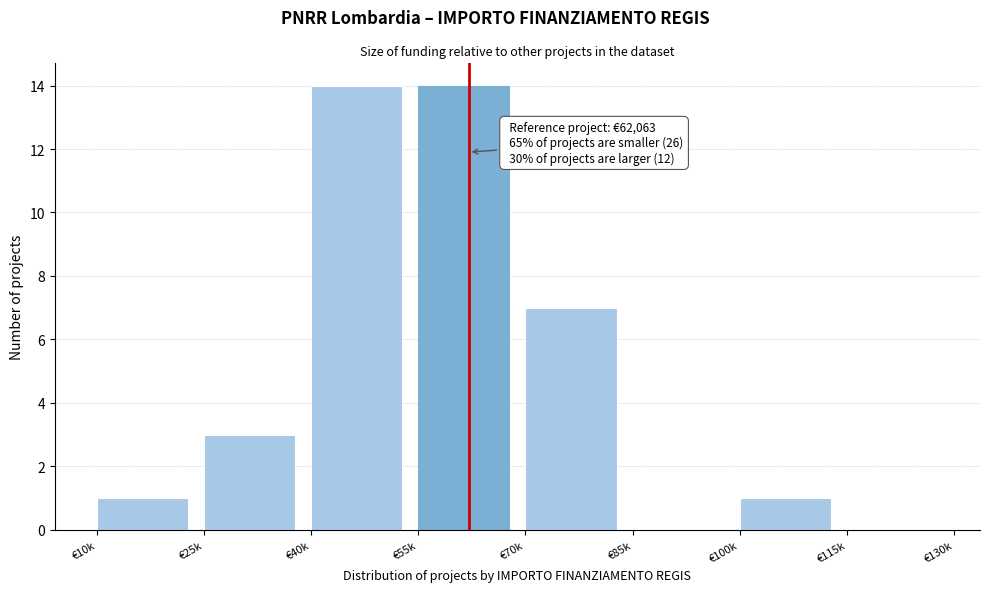

Reading left to right, transcribe all the data shown in this chart.

€10k=1	€25k=3	€40k=14	€55k=14	€70k=7	€85k=0	€100k=1	€115k=0